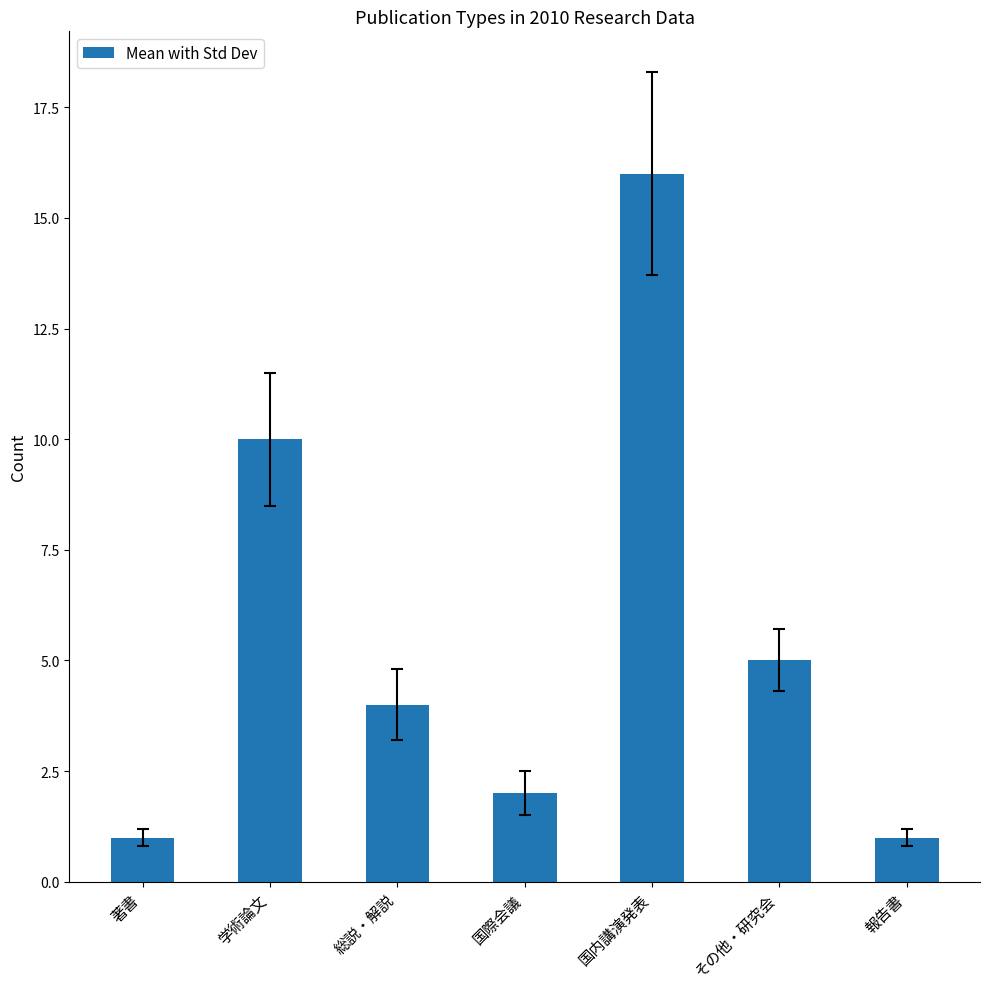

What is the label of the 4th bar from the left?

国際会議